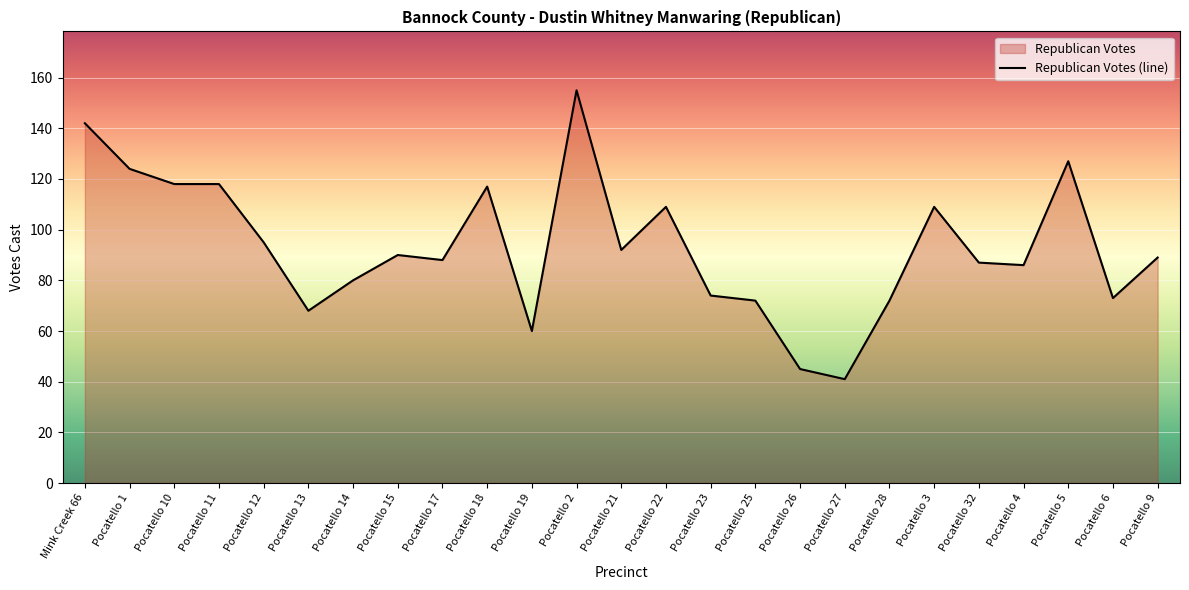

Reading left to right, extract all data points from this chart.

Mink Creek 66=142	Pocatello 1=124	Pocatello 10=118	Pocatello 11=118	Pocatello 12=95	Pocatello 13=68	Pocatello 14=80	Pocatello 15=90	Pocatello 17=88	Pocatello 18=117	Pocatello 19=60	Pocatello 2=155	Pocatello 21=92	Pocatello 22=109	Pocatello 23=74	Pocatello 25=72	Pocatello 26=45	Pocatello 27=41	Pocatello 28=72	Pocatello 3=109	Pocatello 32=87	Pocatello 4=86	Pocatello 5=127	Pocatello 6=73	Pocatello 9=89